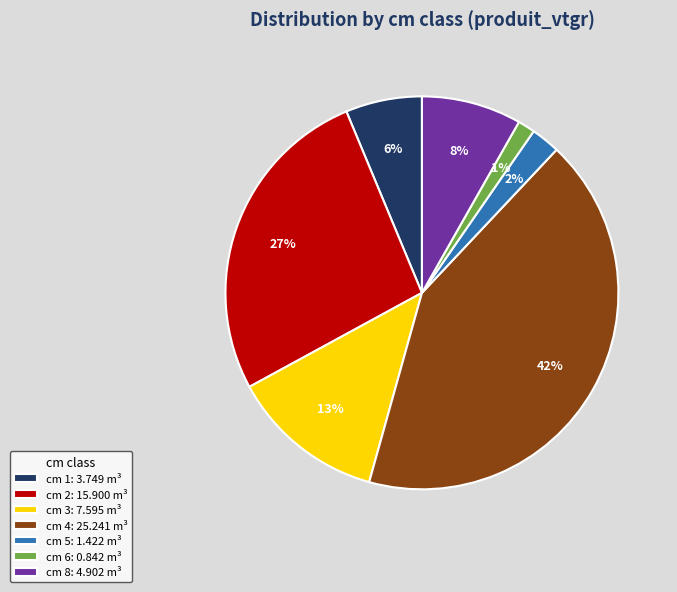

Is it true that cm 4: 25.241 m³ is 57% of the pie?

False